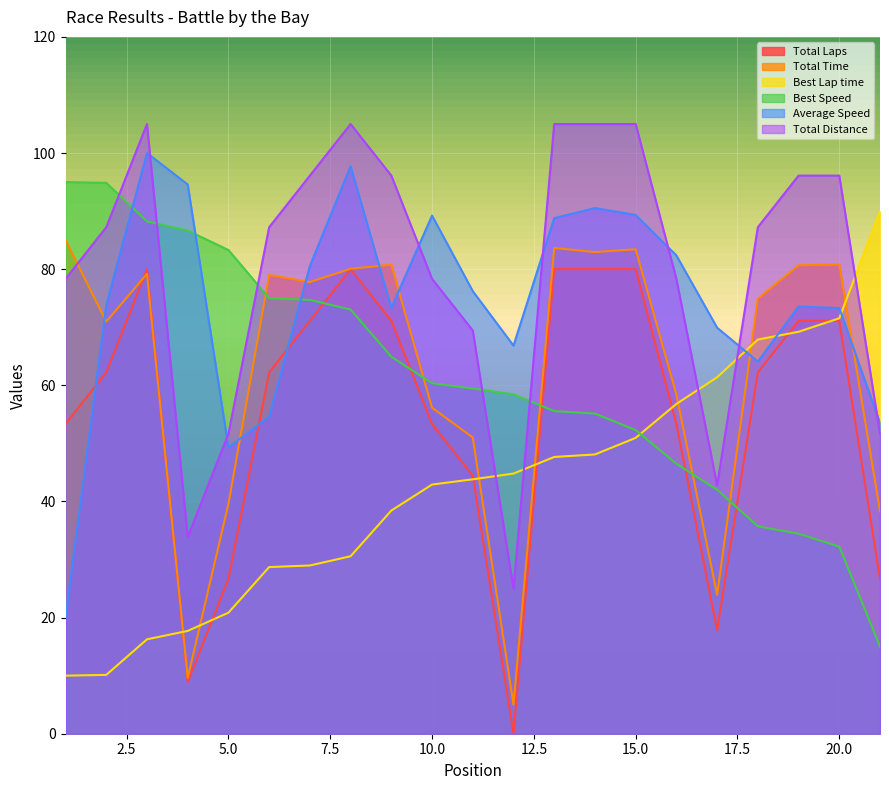

At which category is the sum across all series the highest?

3